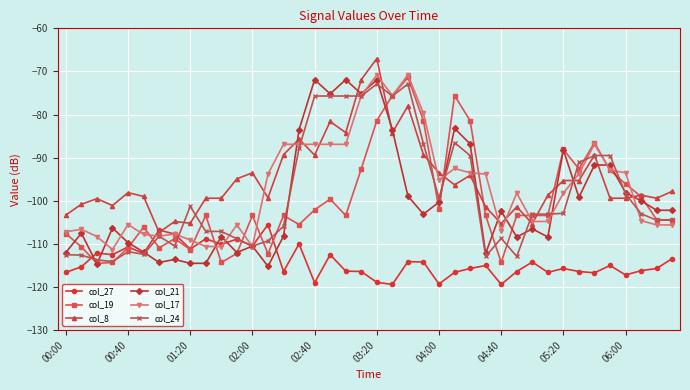

True or false: col_8 has more than 2 interior local peaks.

True